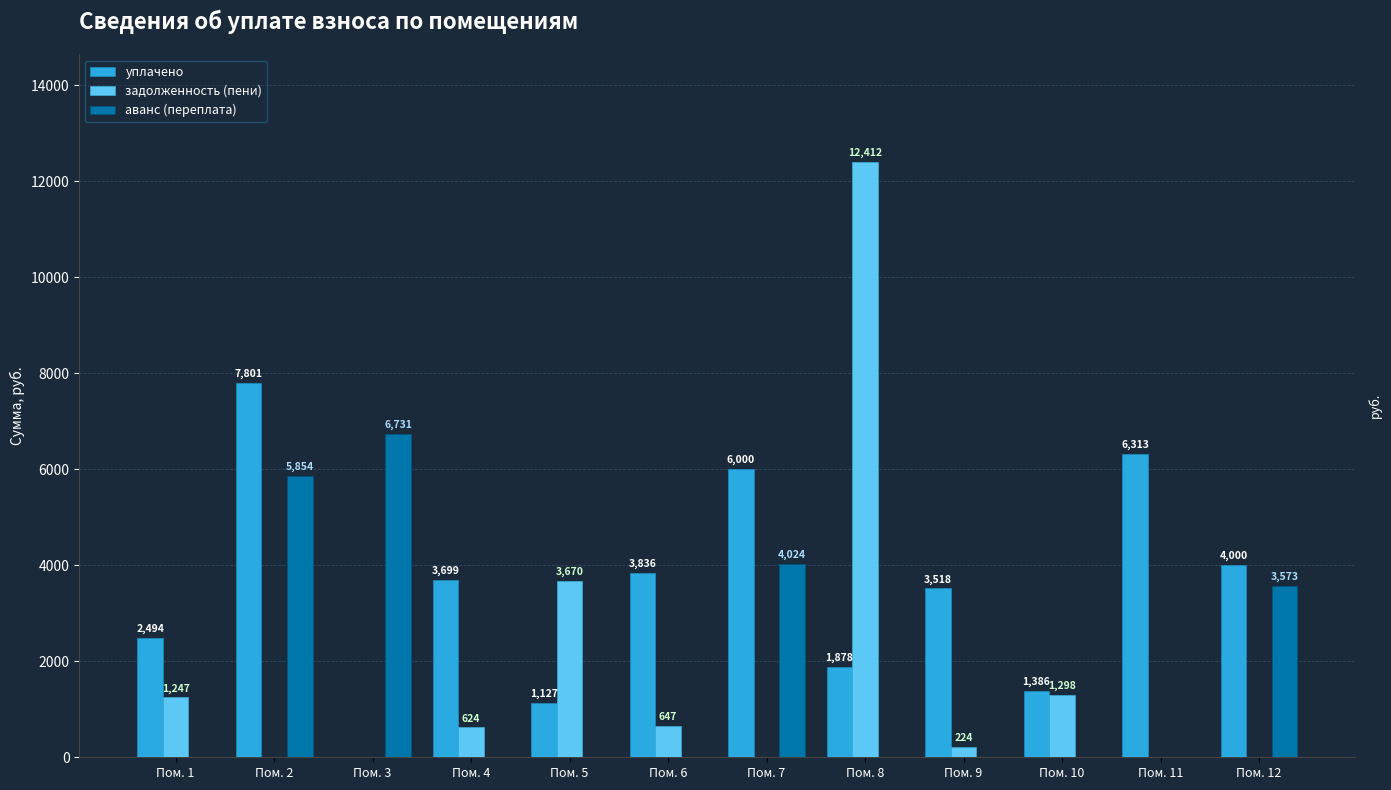

The value of уплачено at Пом. 4 is 3699.0. True or false?

True